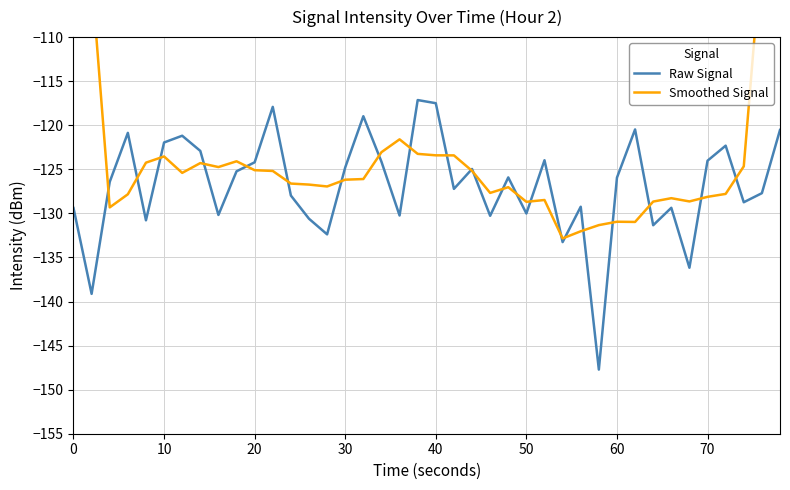

What is the highest value of the Raw Signal series?

-117.1